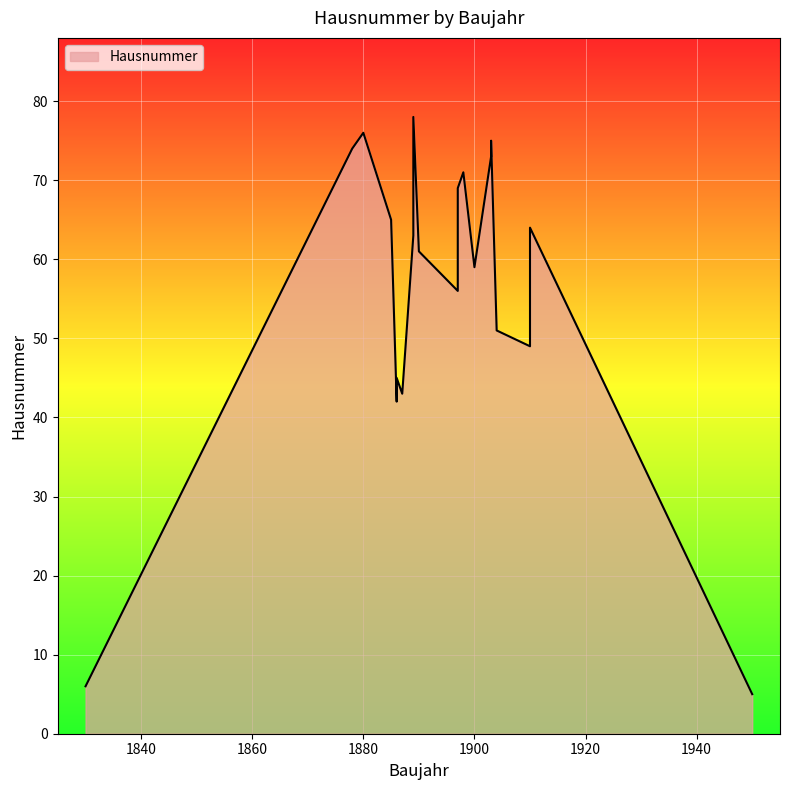

True or false: the data shows 61 at 1890.

True